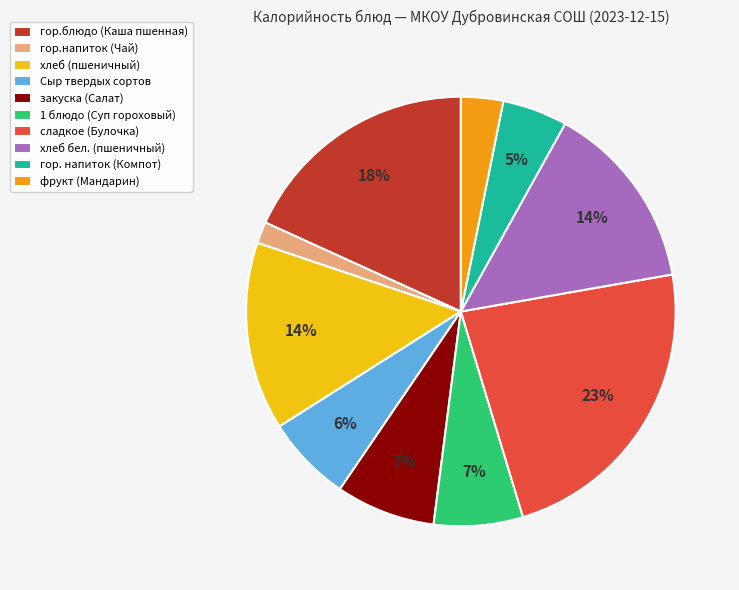

True or false: сладкое (Булочка) accounts for 34% of the total.

False